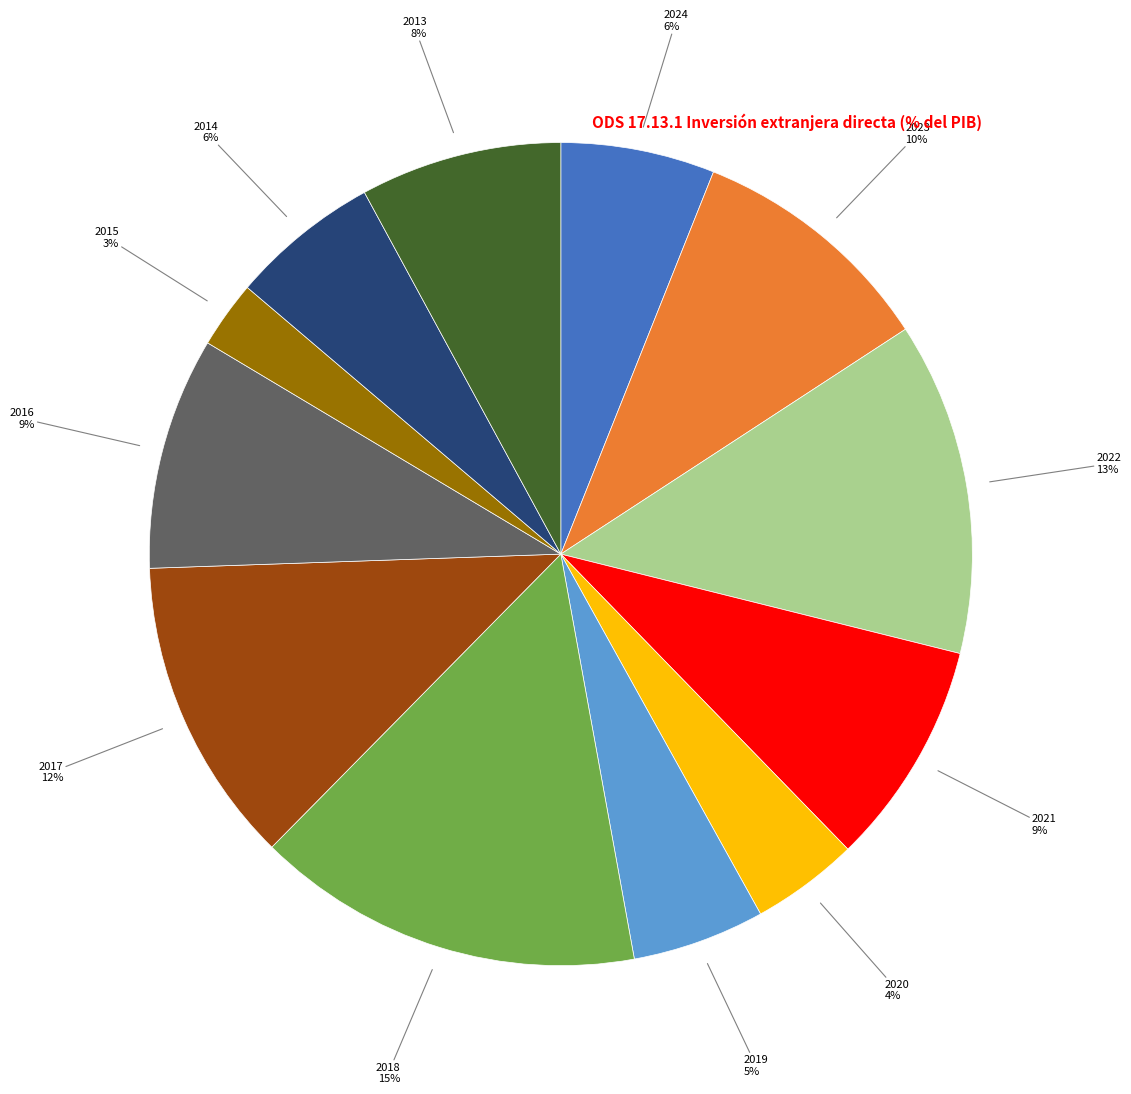

Is there a majority slice in this chart?

No